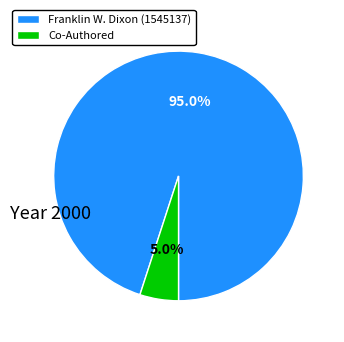

Does Co-Authored account for over 50% of the chart?

No